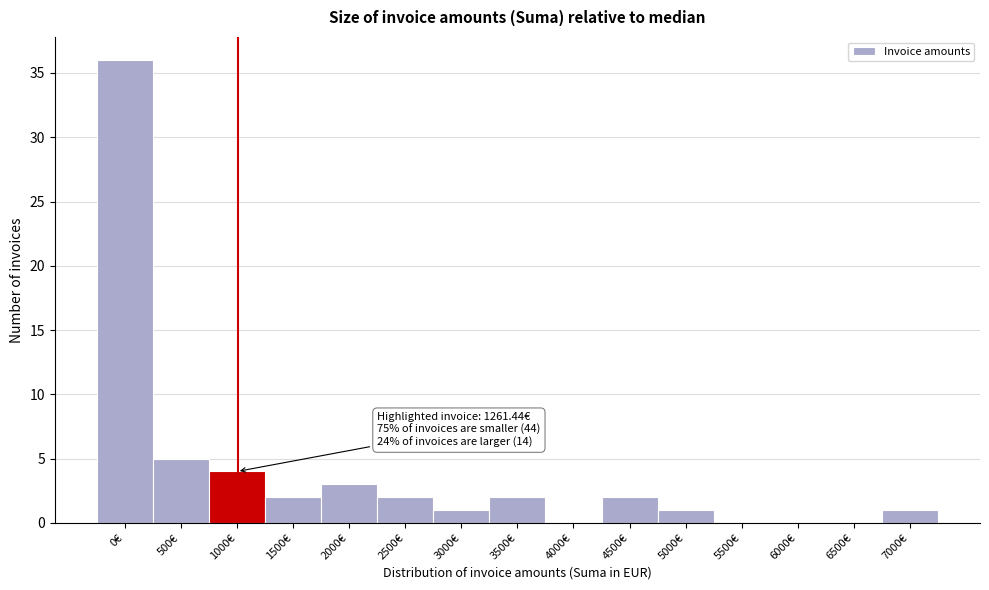

Reading right to left, list all the values displayed in this chart.

7000€=1	6500€=0	6000€=0	5500€=0	5000€=1	4500€=2	4000€=0	3500€=2	3000€=1	2500€=2	2000€=3	1500€=2	1000€=4	500€=5	0€=36